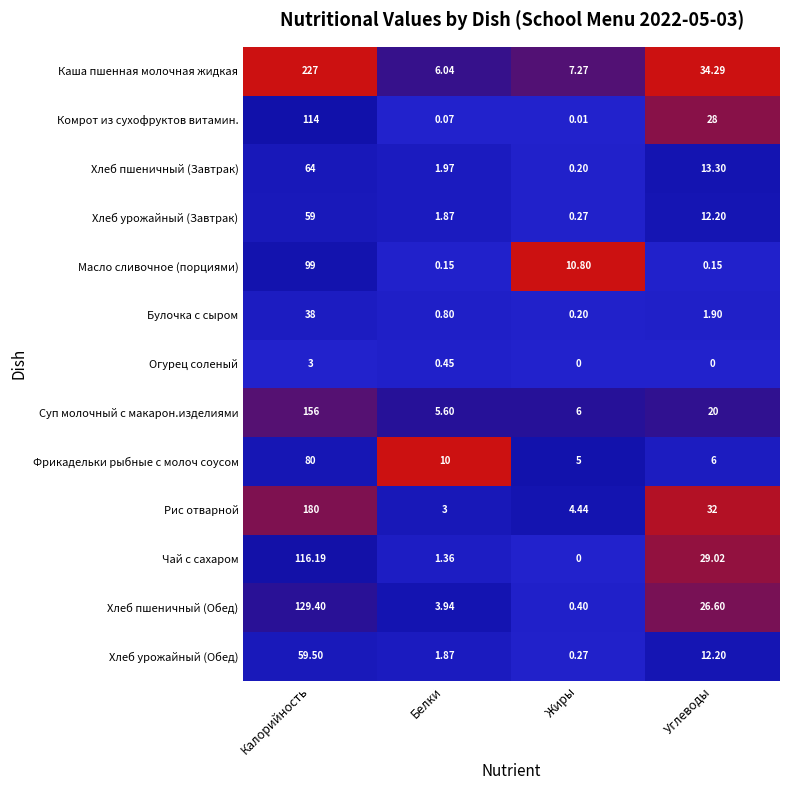

Is the value of Масло сливочное (порциями) at Углеводы greater than the value of Булочка с сыром at Калорийность?

No